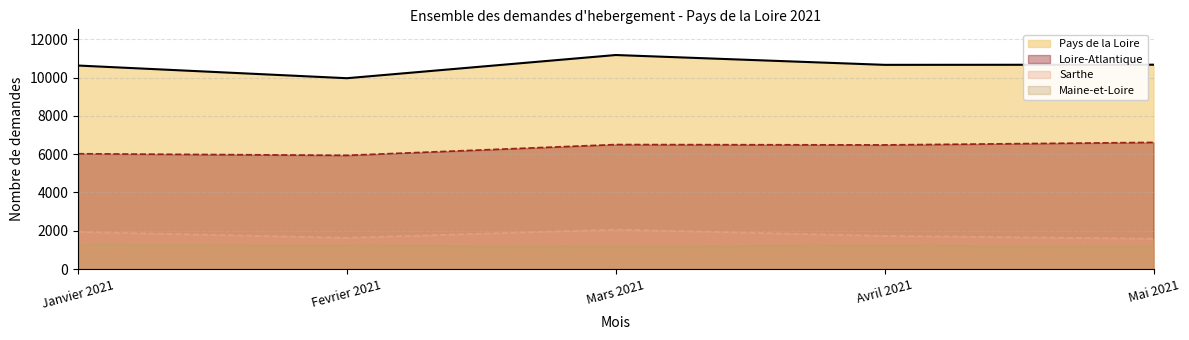

Reading right to left, list all the values displayed in this chart.

Loire-Atlantique: 6614	6483	6502	5938	6022
Maine-et-Loire: 1169	1232	1195	1224	1274
Sarthe: 1587	1733	2061	1634	1940
Pays de la Loire: 10669	10662	11175	9964	10626